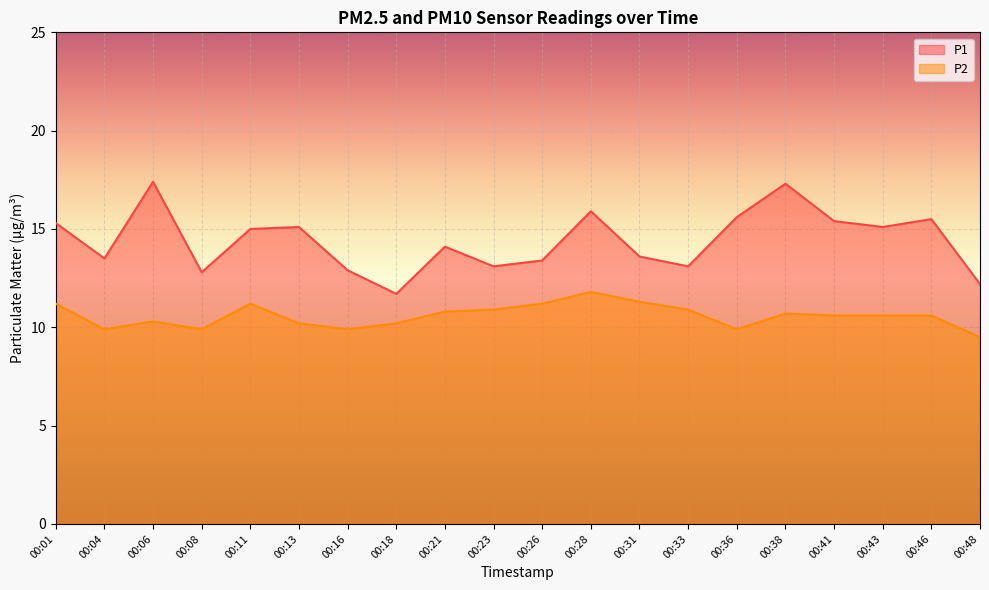

What is the value of the P1 point at the 3rd from the left?

17.4